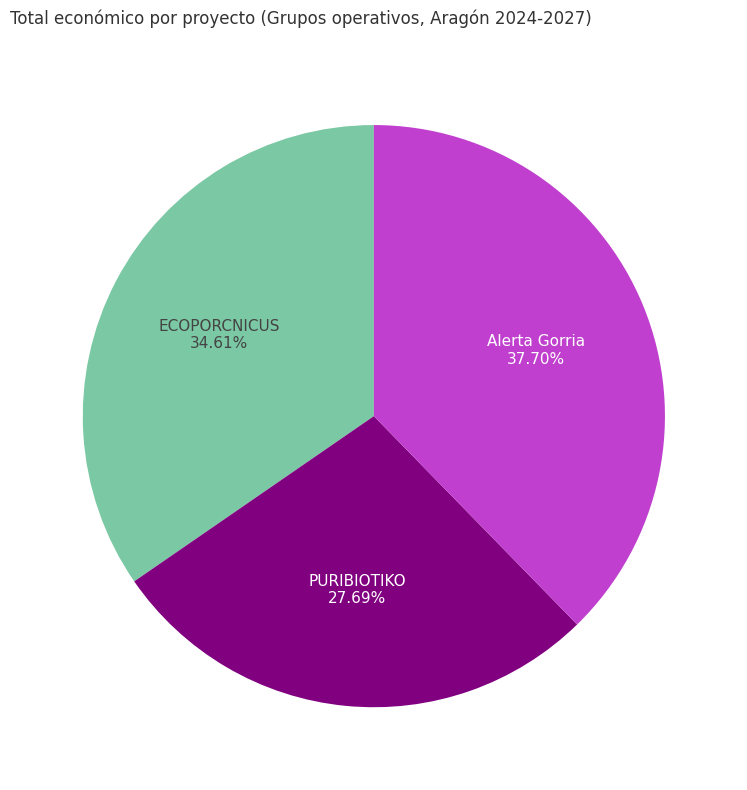

Count the number of slices in the pie.

3